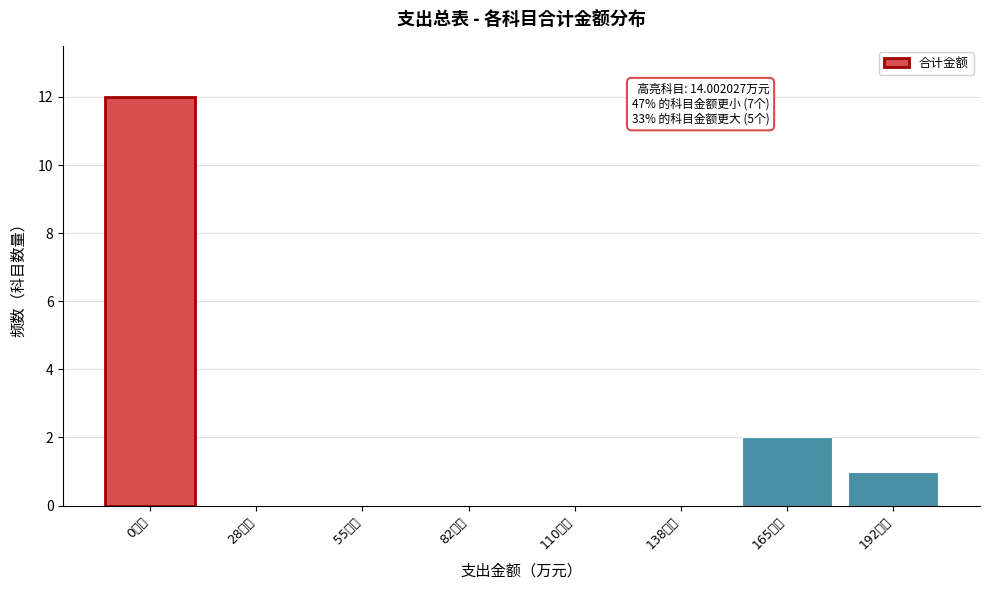

Reading left to right, what are all the values shown in this chart?

0万元=12	28万元=0	55万元=0	82万元=0	110万元=0	138万元=0	165万元=2	192万元=1